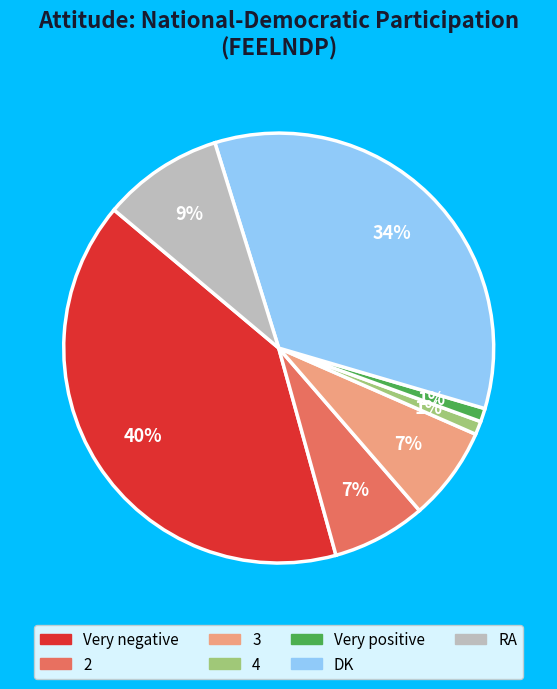

To the nearest percent, what portion does 4 represent?

1%